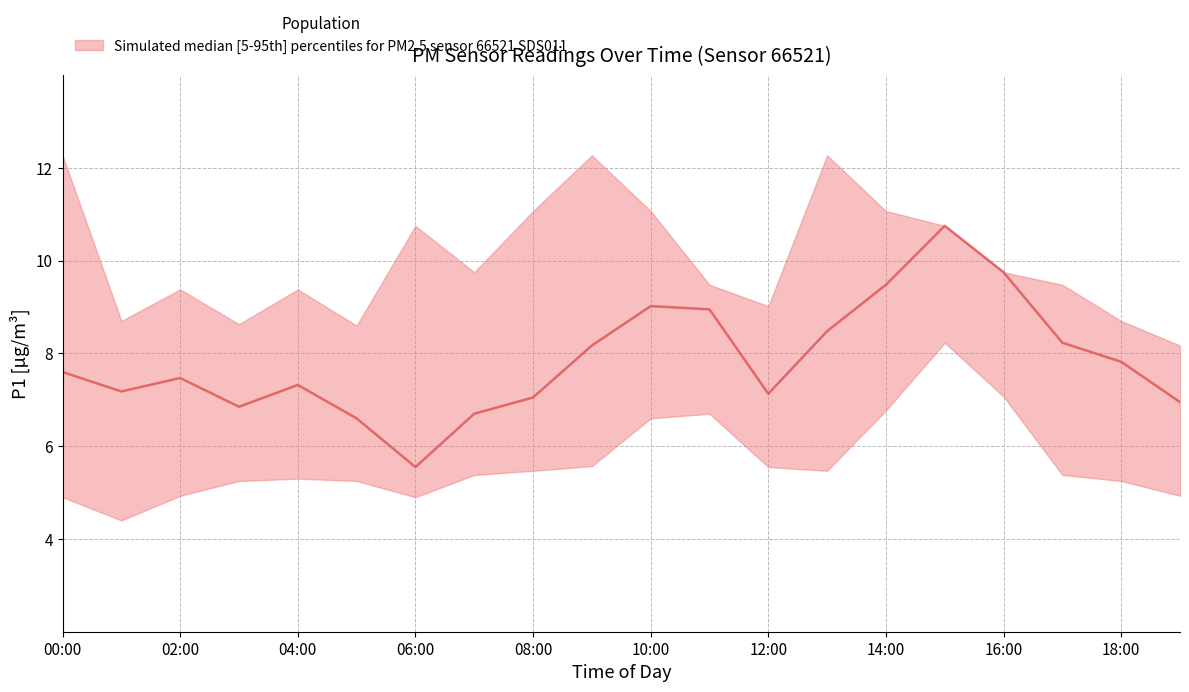

Which label corresponds to the largest value in the chart?

00:00